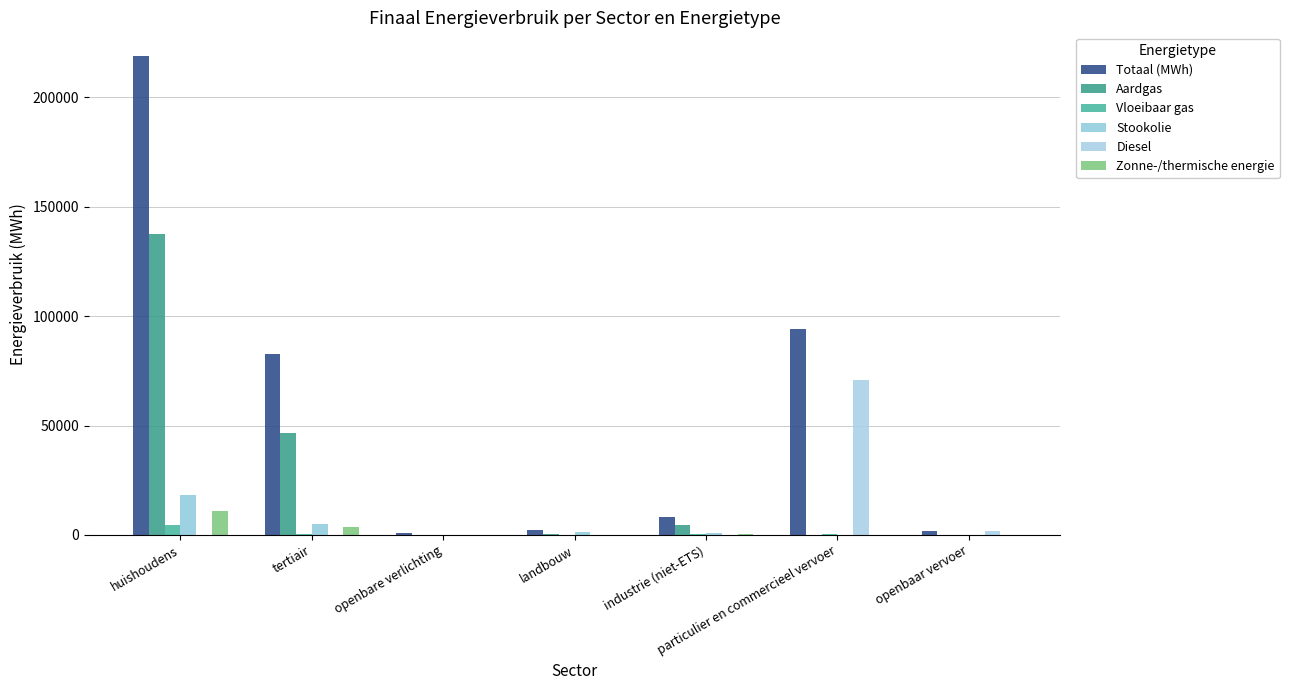

How many values in the Vloeibaar gas series exceed 219?

4